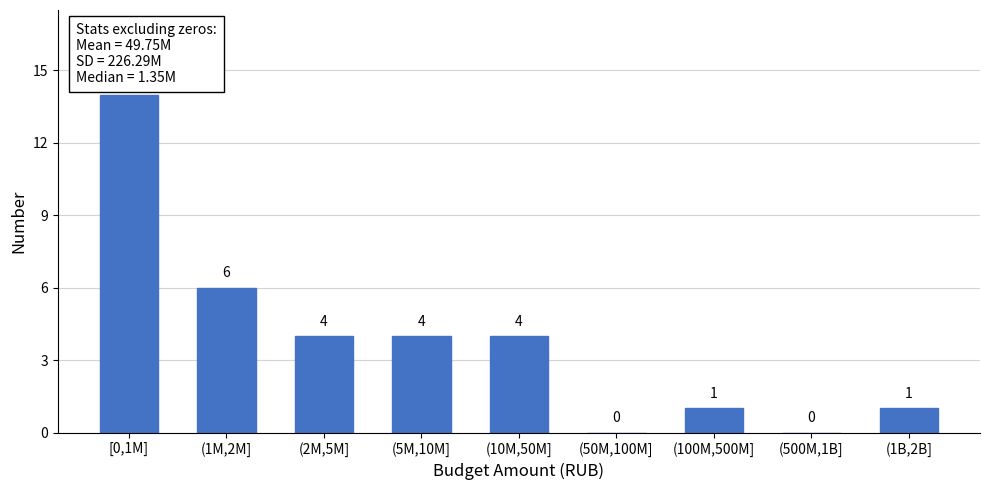

Reading left to right, list all the values displayed in this chart.

[0,1M]=14	(1M,2M]=6	(2M,5M]=4	(5M,10M]=4	(10M,50M]=4	(50M,100M]=0	(100M,500M]=1	(500M,1B]=0	(1B,2B]=1